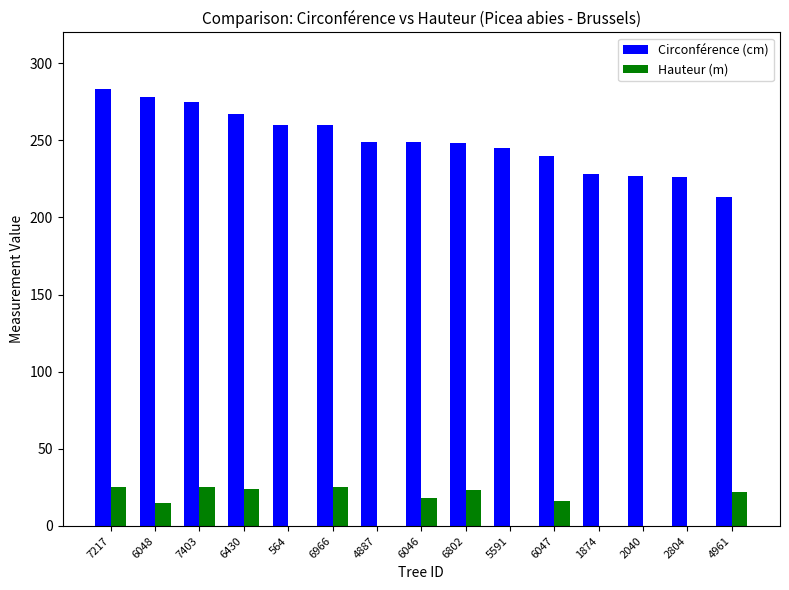

What is the average value of the Hauteur (m) series?

13